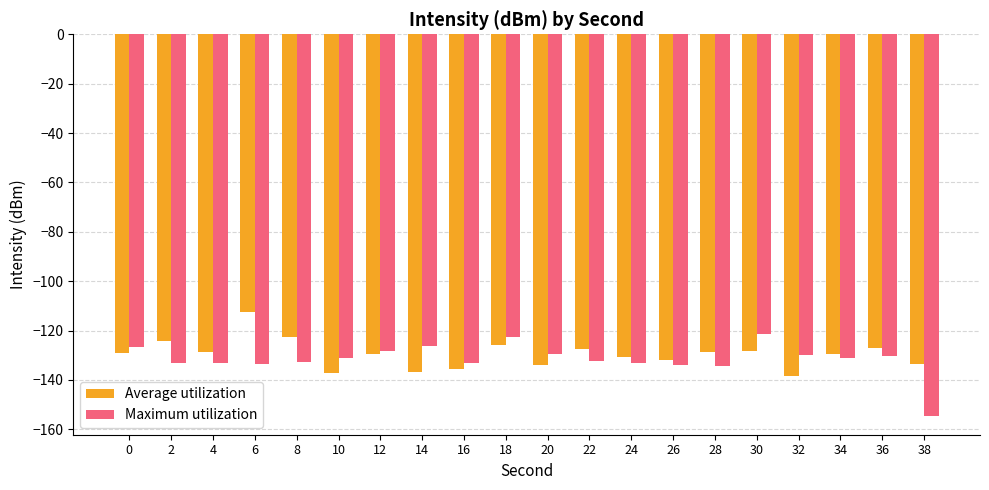

List the series in order of their peak value, highest first.

Average utilization, Maximum utilization